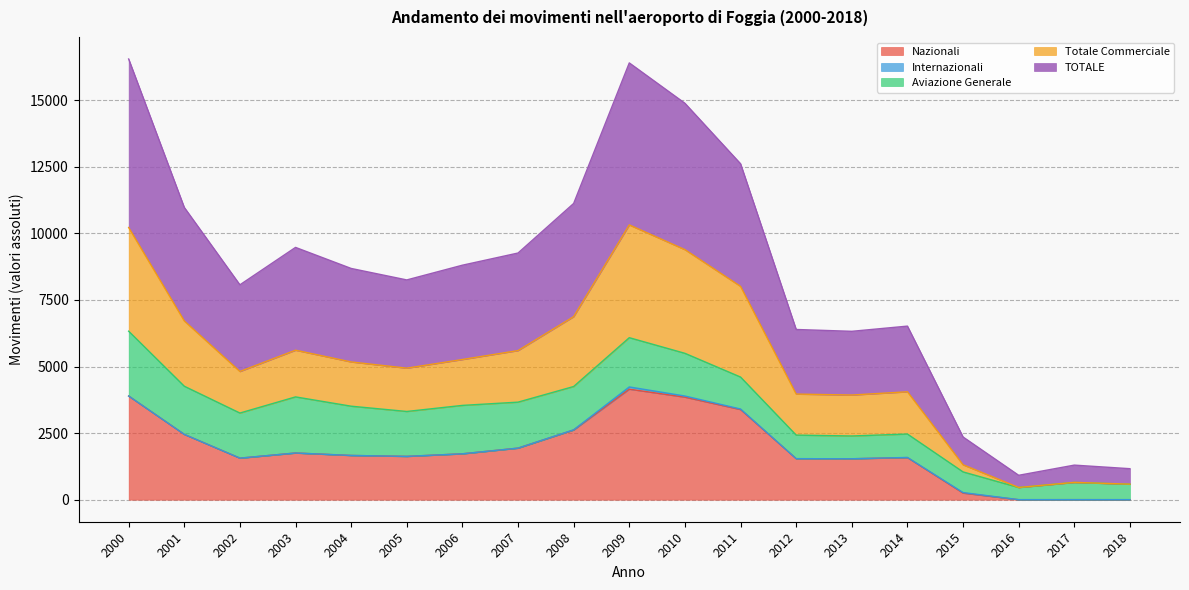

What is the total value across all series at 2016?

916